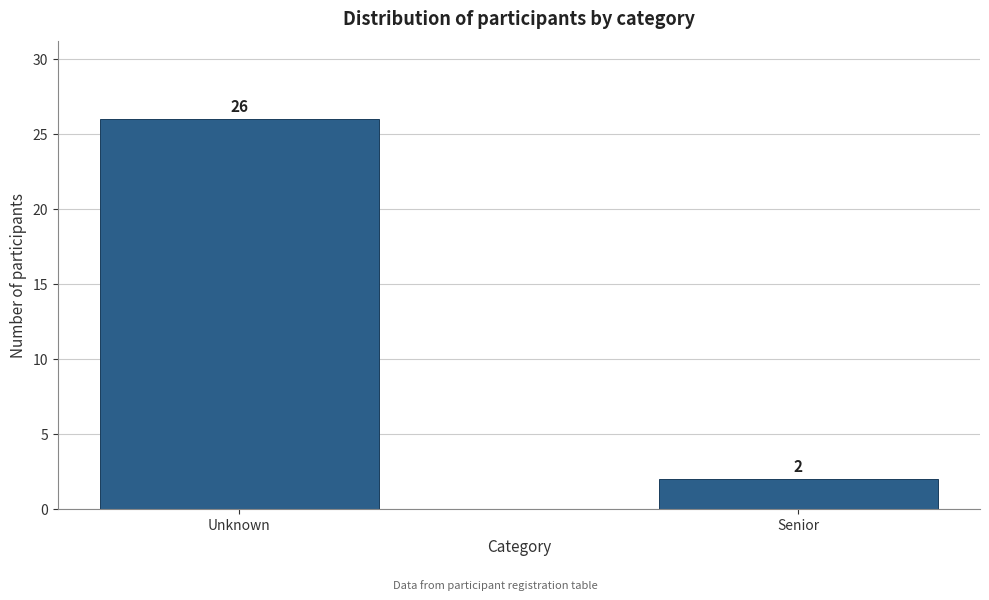

Reading left to right, transcribe all the data shown in this chart.

Unknown=26	Senior=2